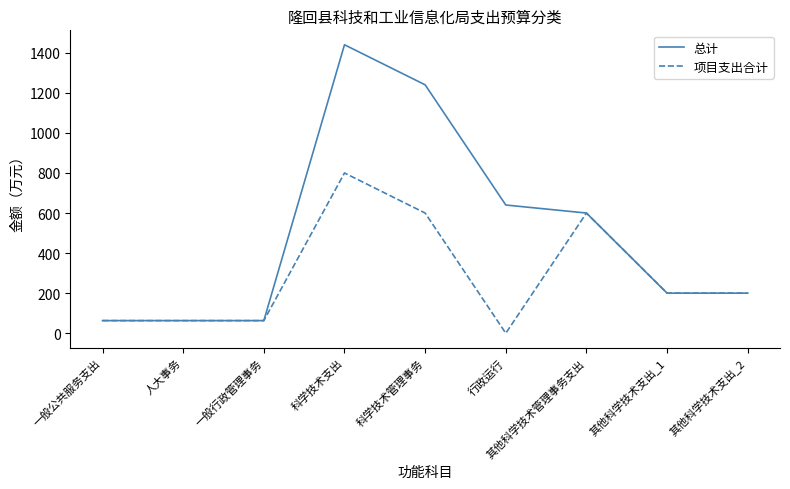

List the series in order of their peak value, lowest first.

项目支出合计, 总计